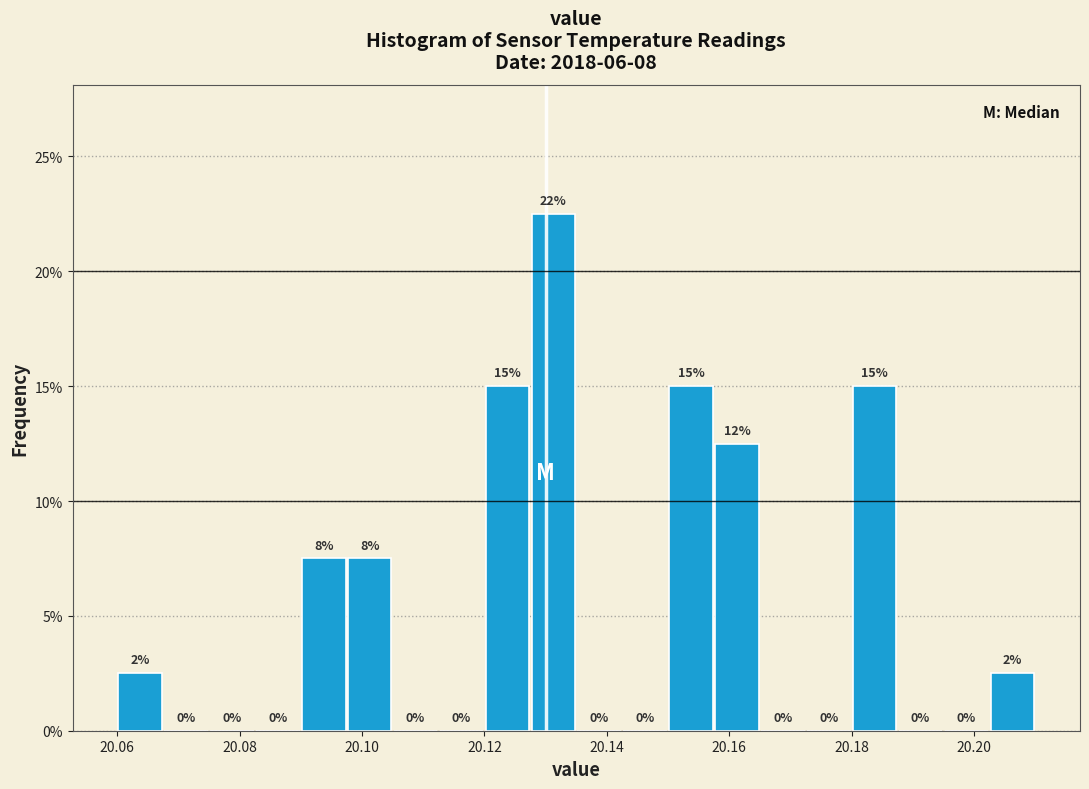

Read against the x-axis, roughly where is the centre of the tallest bar?

20.132